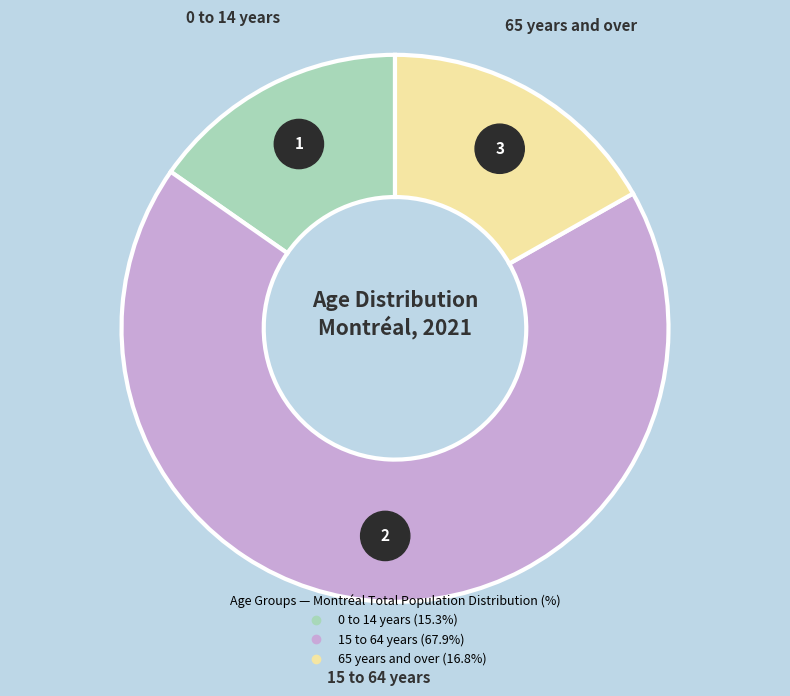

To the nearest percent, what is the combined percentage of 65 years and over and 15 to 64 years?

85%